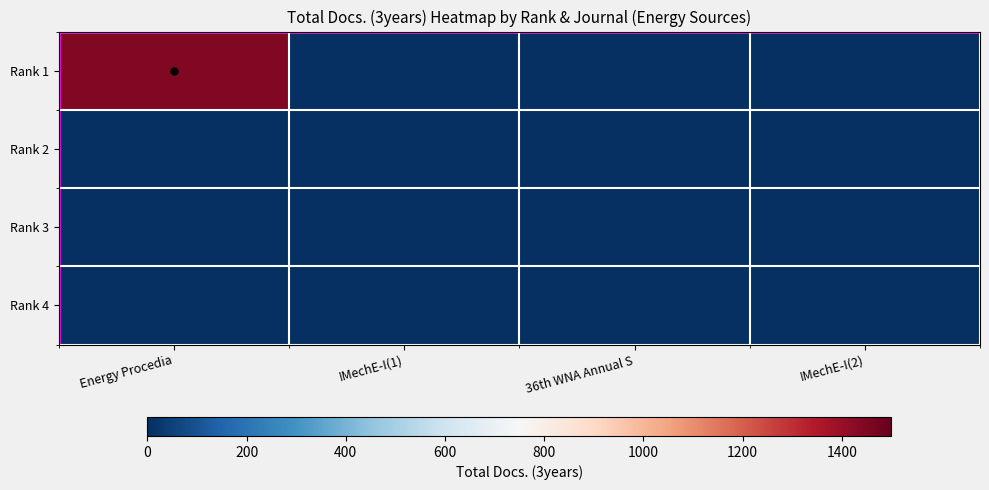

At how many categories does at least one series exceed 5?

1